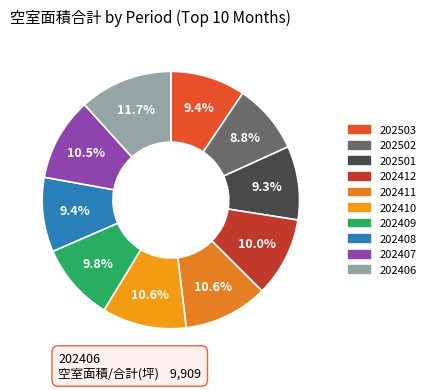

Combined, do 202406 and 202409 account for over 50%?

No